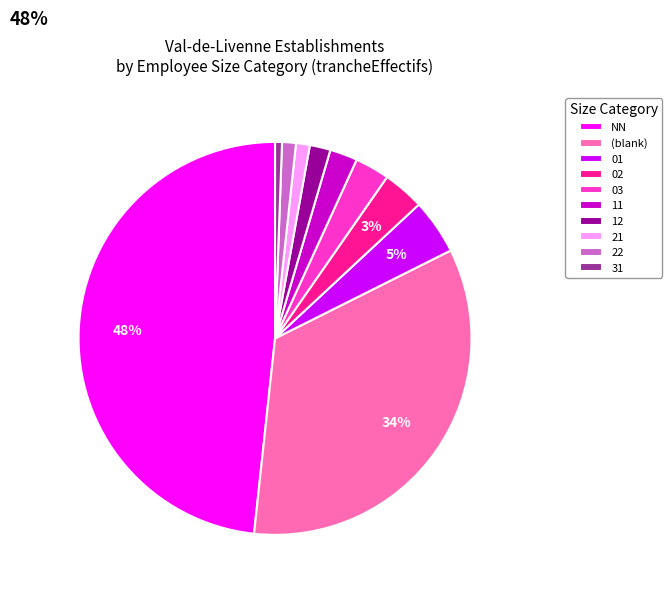

Is the sum of 01 and 03 greater than half?

No